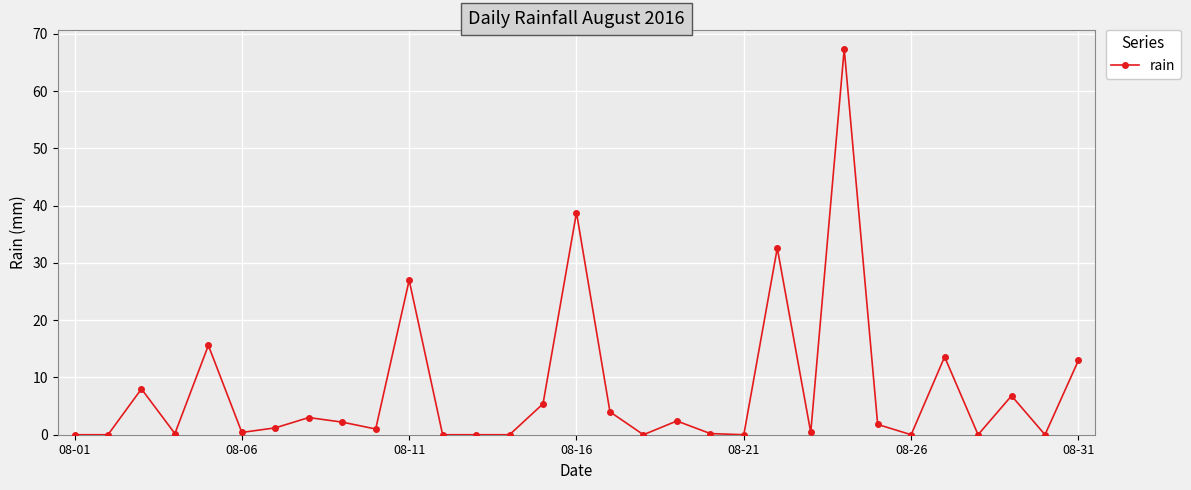

What is the difference between the maximum and minimum values?

67.4